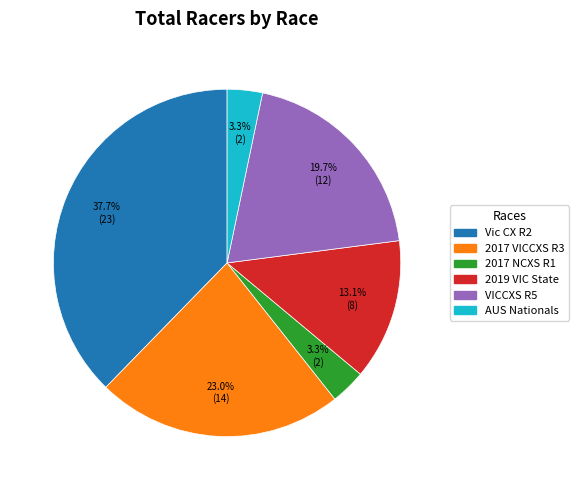

Is there a majority slice in this chart?

No